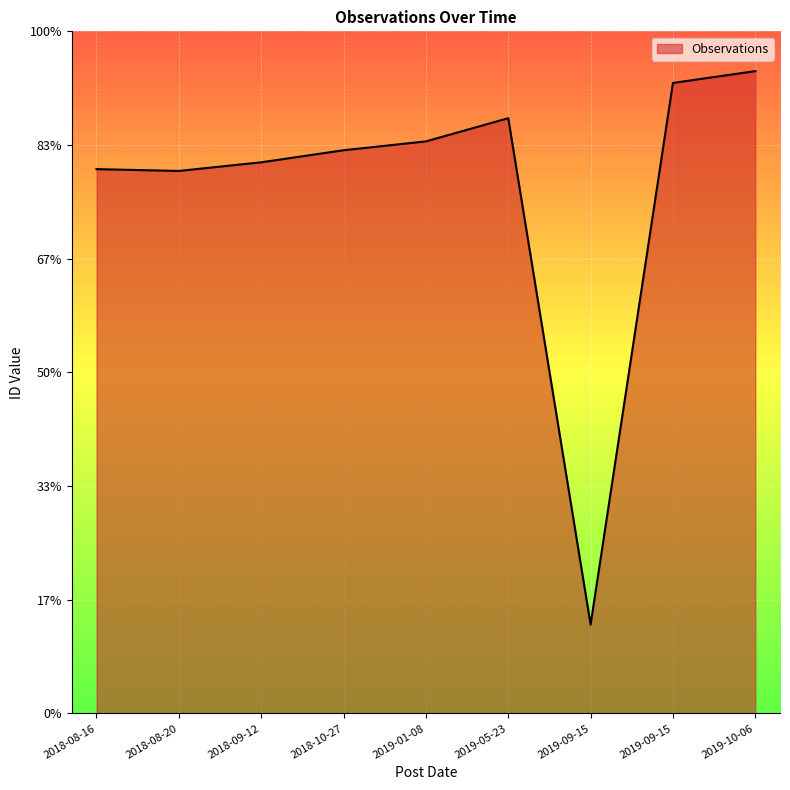

Reading left to right, transcribe all the data shown in this chart.

2018-08-16=2394	2018-08-20=2386	2018-09-12=2424	2018-10-27=2477	2019-01-08=2516	2019-05-23=2618	2019-09-15=391	2019-09-15=2773	2019-10-06=2825